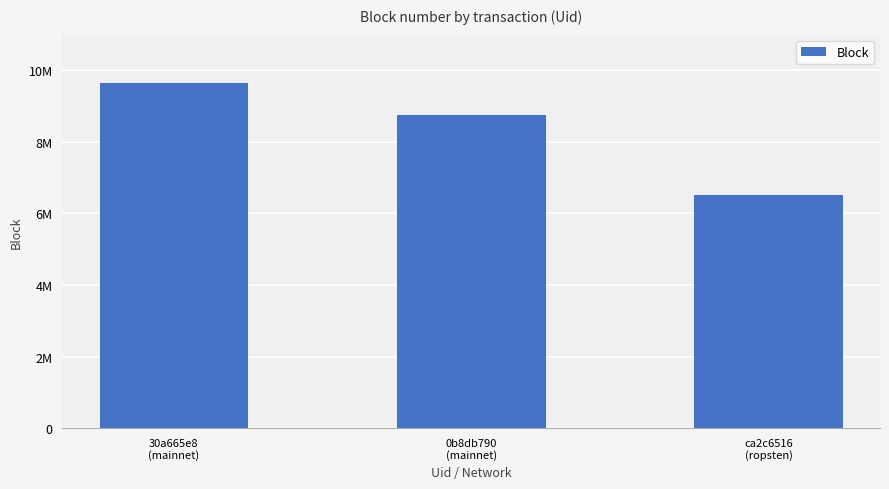

At which category does the chart reach its peak across all series?

30a665e8
(mainnet)